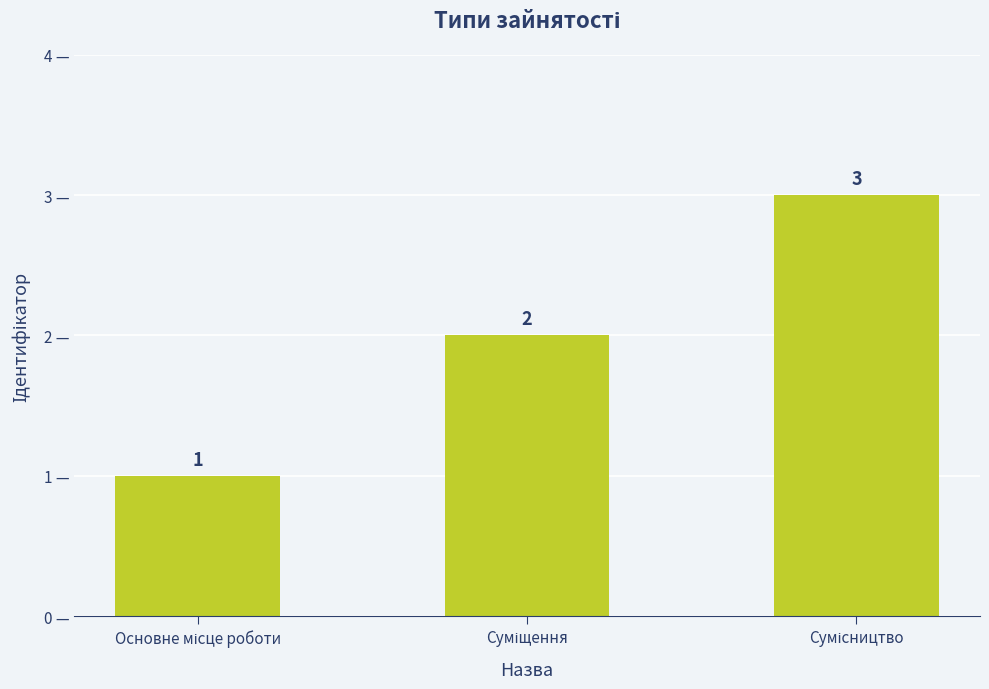

What is the sum of all values?

6